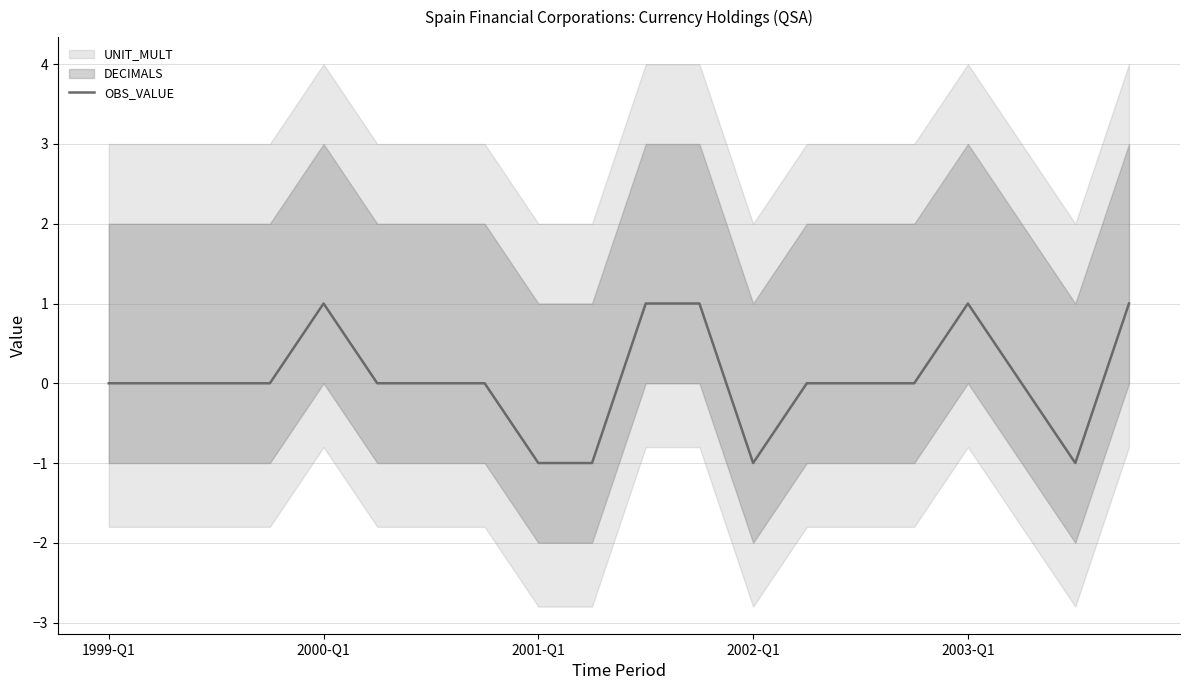

The value of OBS_VALUE at 1999-Q1 is 1. True or false?

False